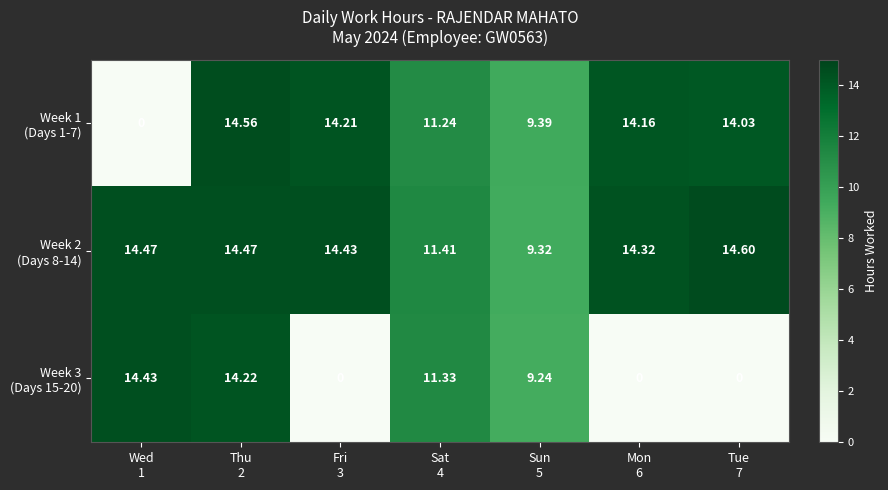

At which category is the sum across all series the highest?

Thu
2